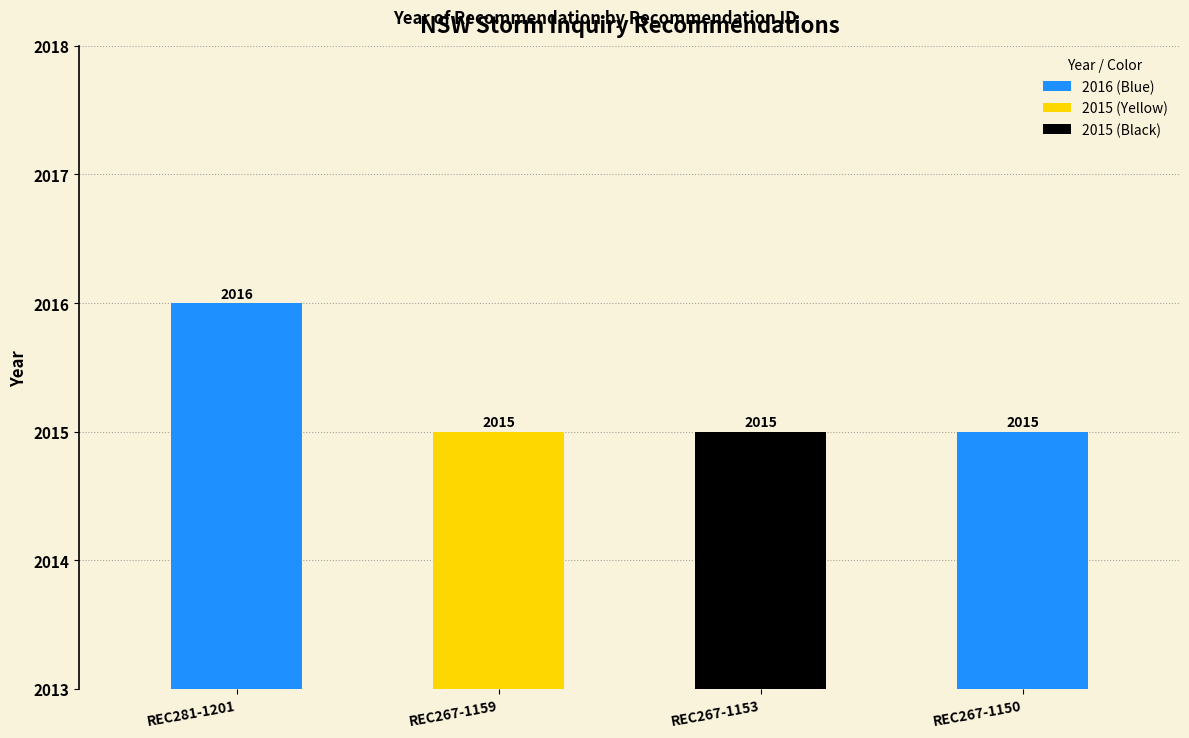

What is the greatest value displayed?

2016